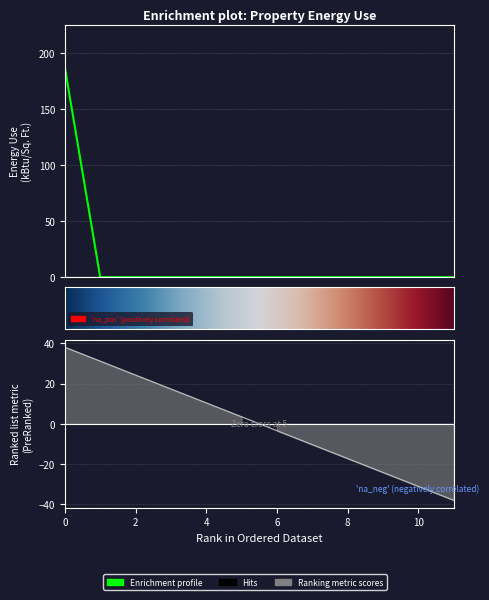

Which label corresponds to the smallest value in the chart?

1